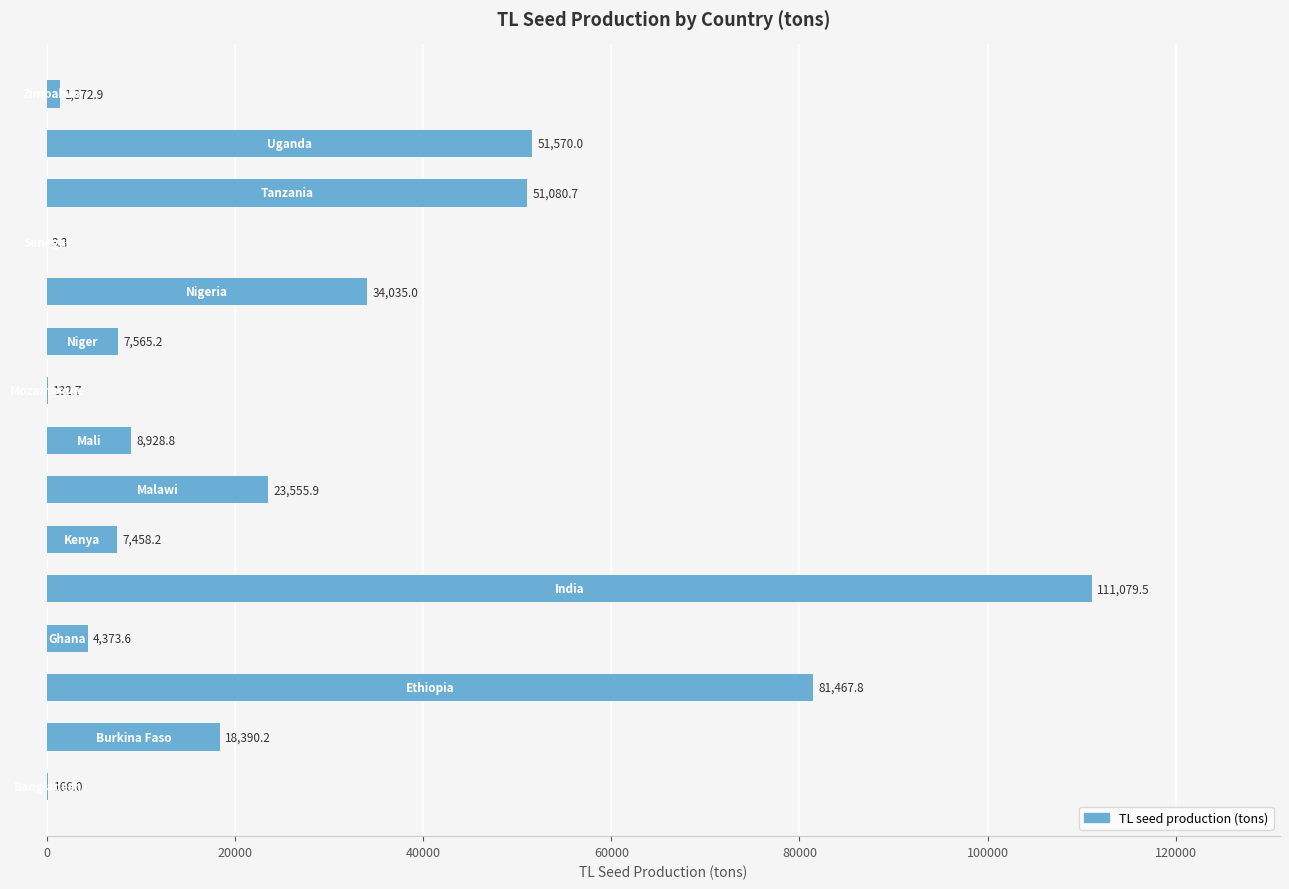

What is the sum of all values?

401179.8